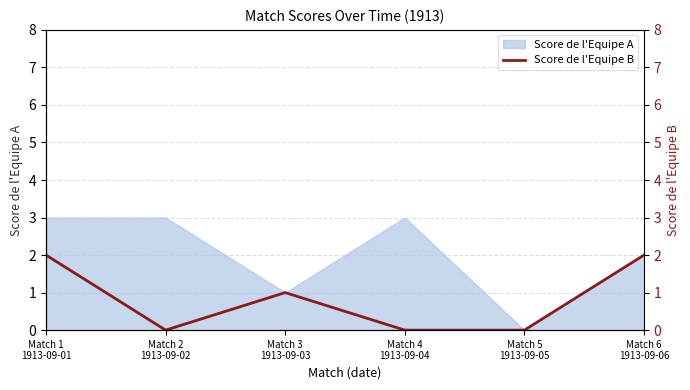

Does the chart have visible grid lines?

Yes